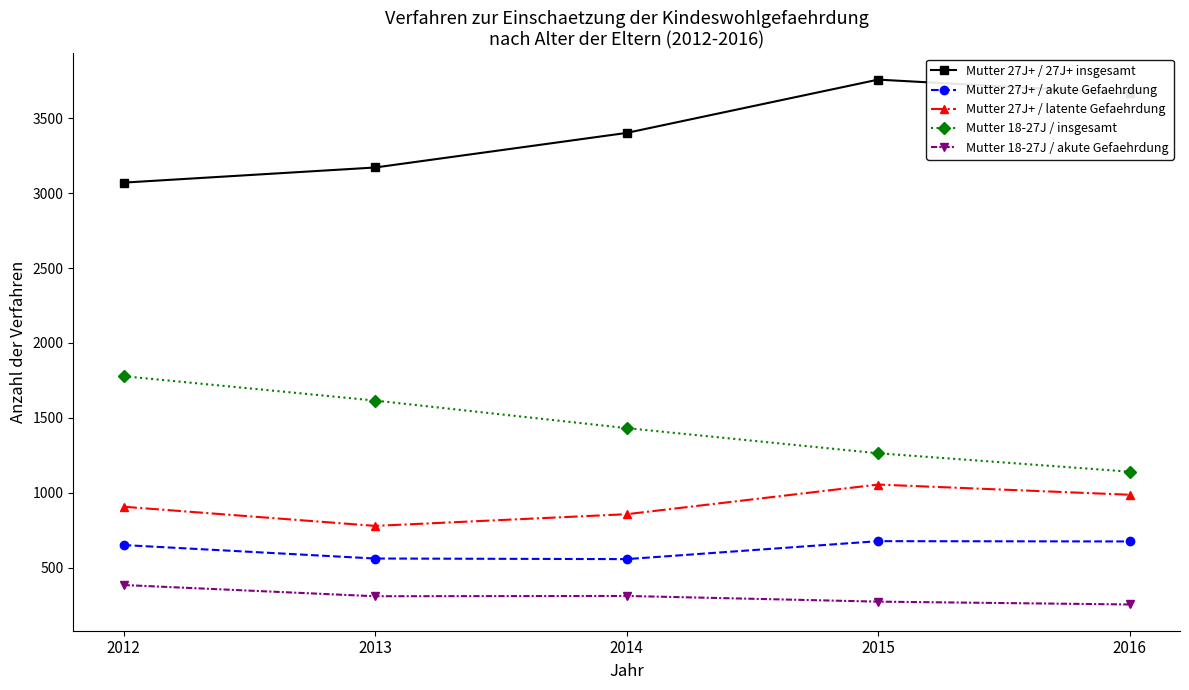

At which label is Mutter 18-27J / insgesamt closest to 1459?

2014